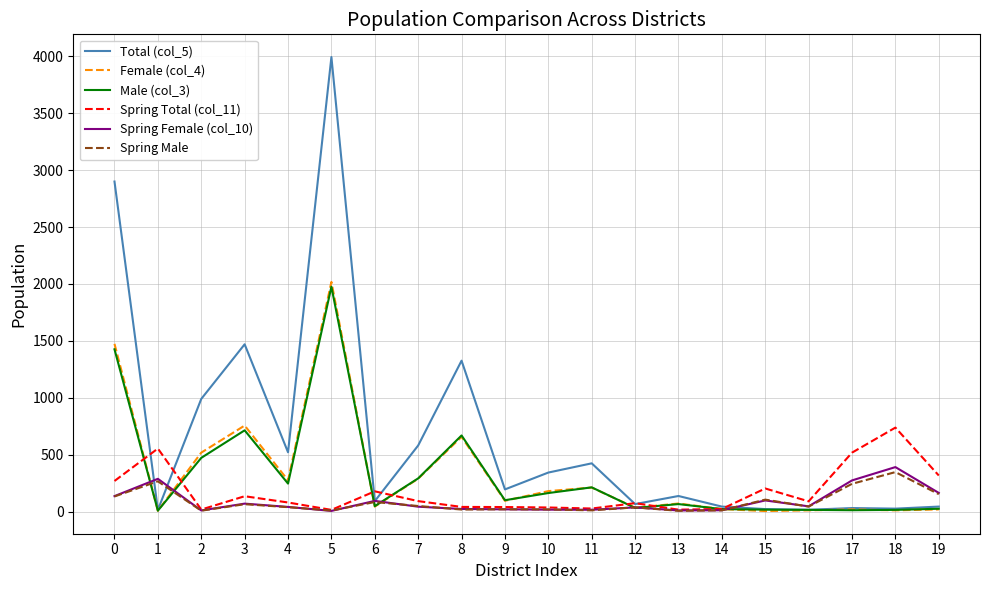

True or false: Female (col_4) and Total (col_5) cross at least once.

False